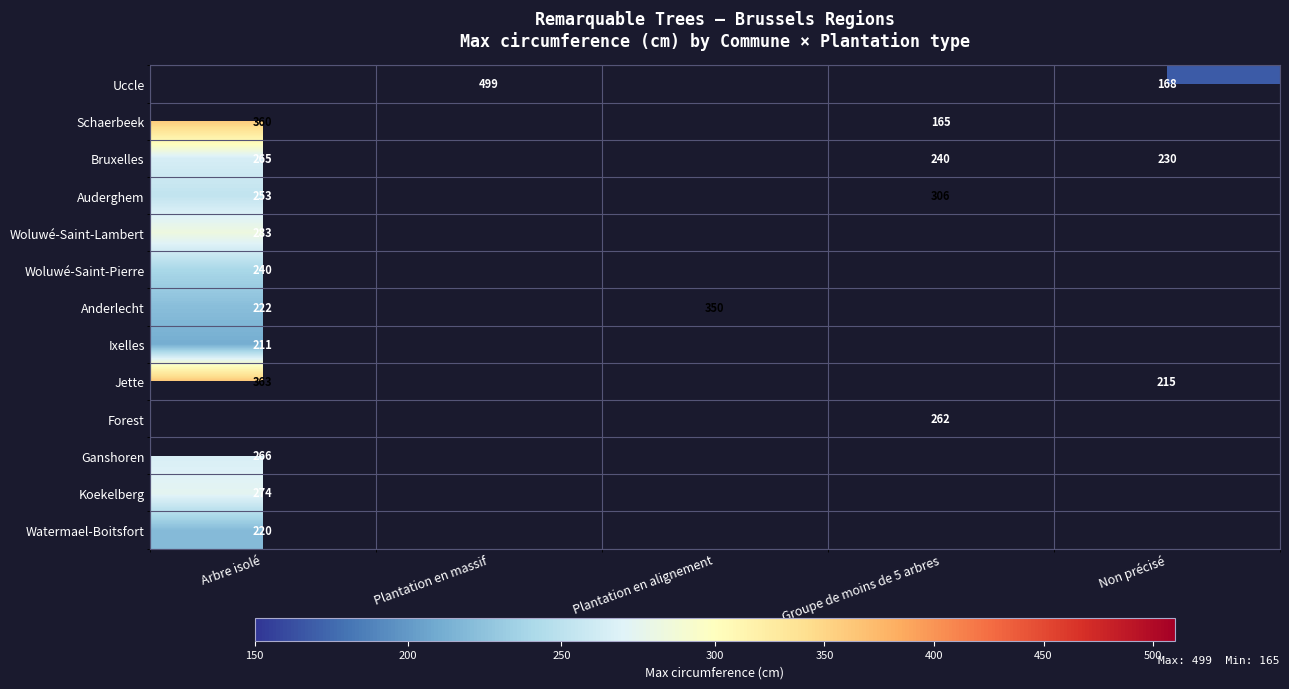

True or false: Woluwé-Saint-Pierre has a value of 240 at Arbre isolé.

True